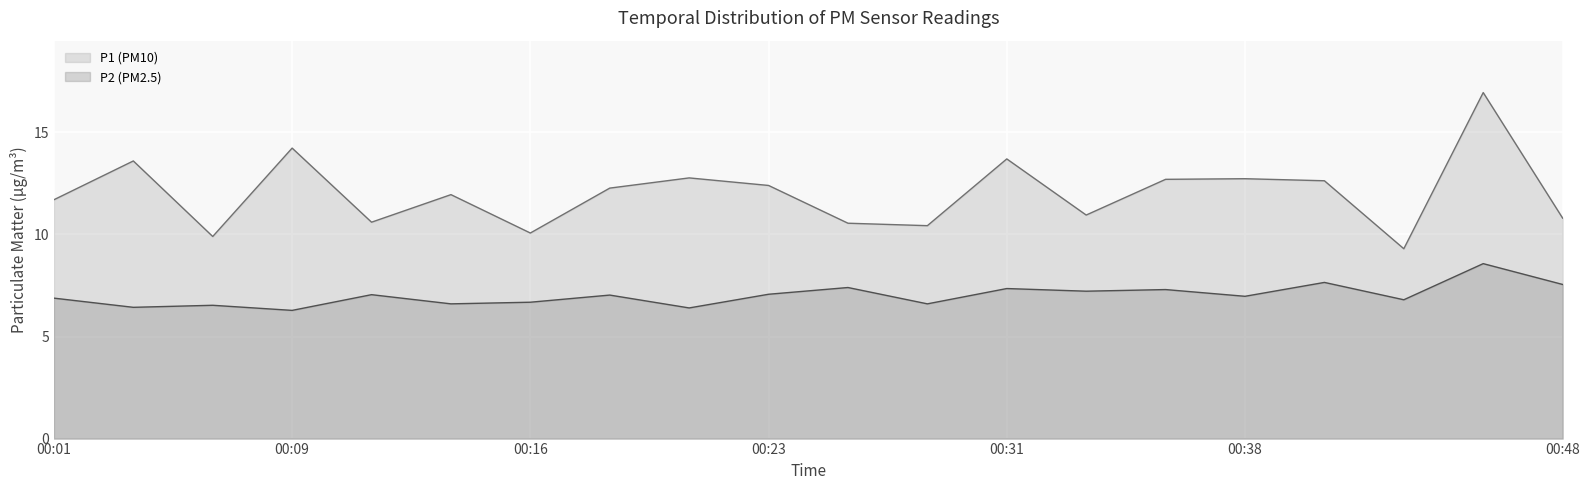

What is the value of the 5th point from the left?

10.6